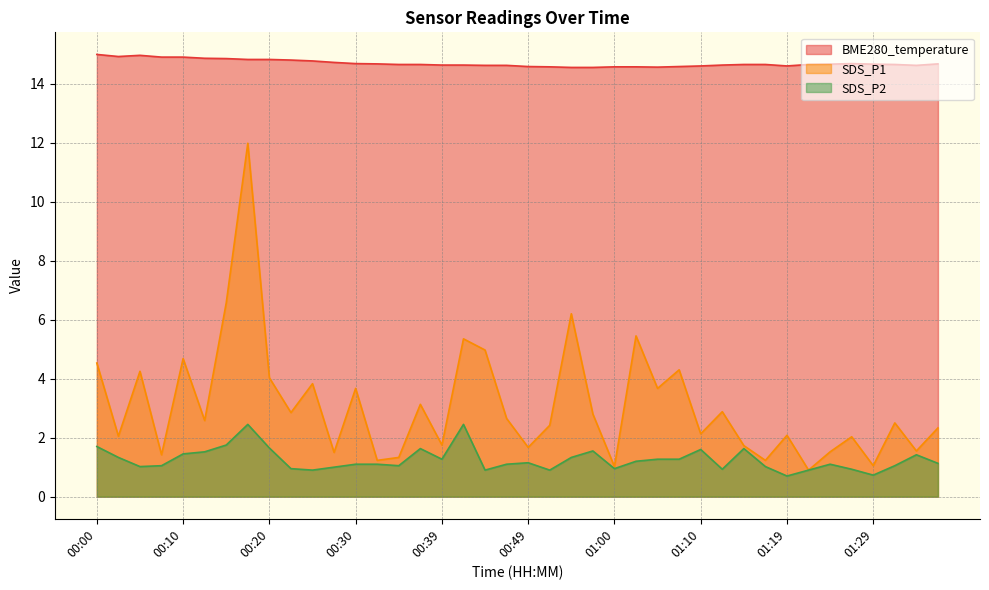

List the series in order of their peak value, lowest first.

SDS_P2, SDS_P1, BME280_temperature